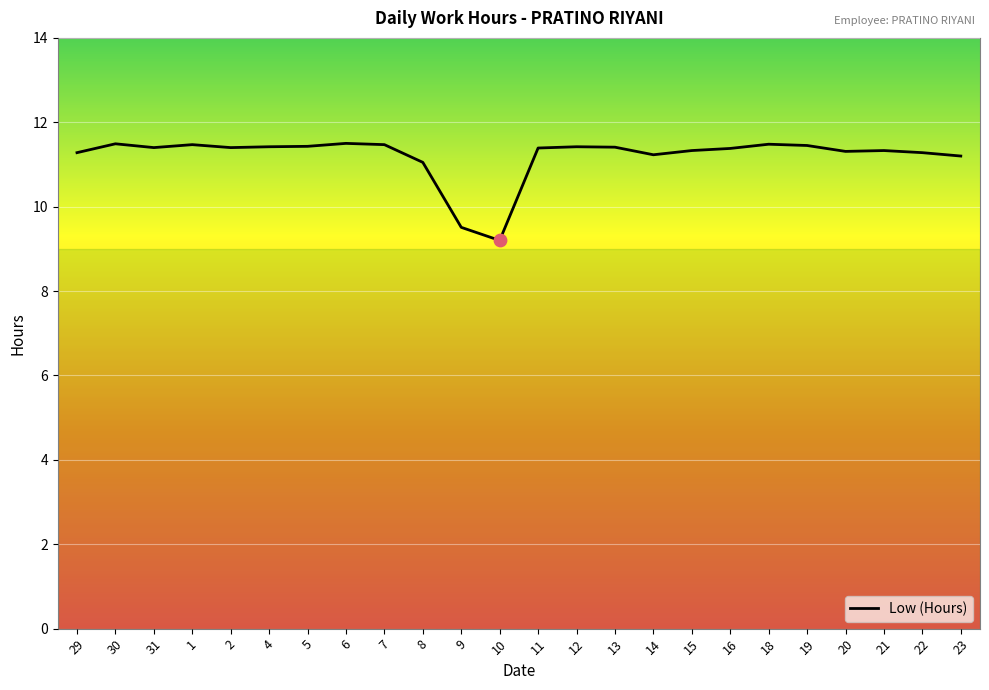

What is the change in value from 20 to 23?

-0.1